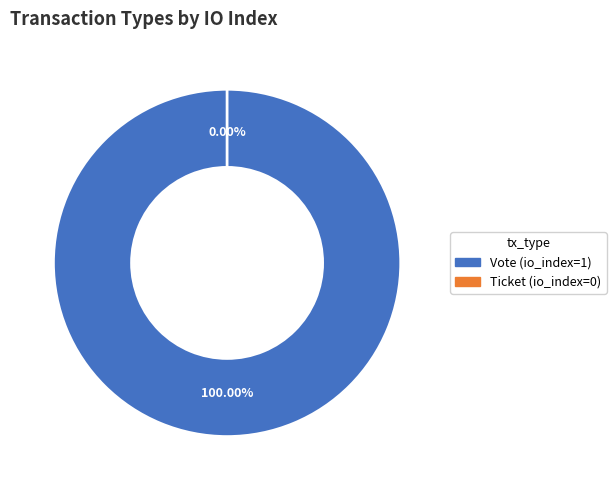

To the nearest percent, what is the difference between the Ticket and Vote slice percentages?

100%